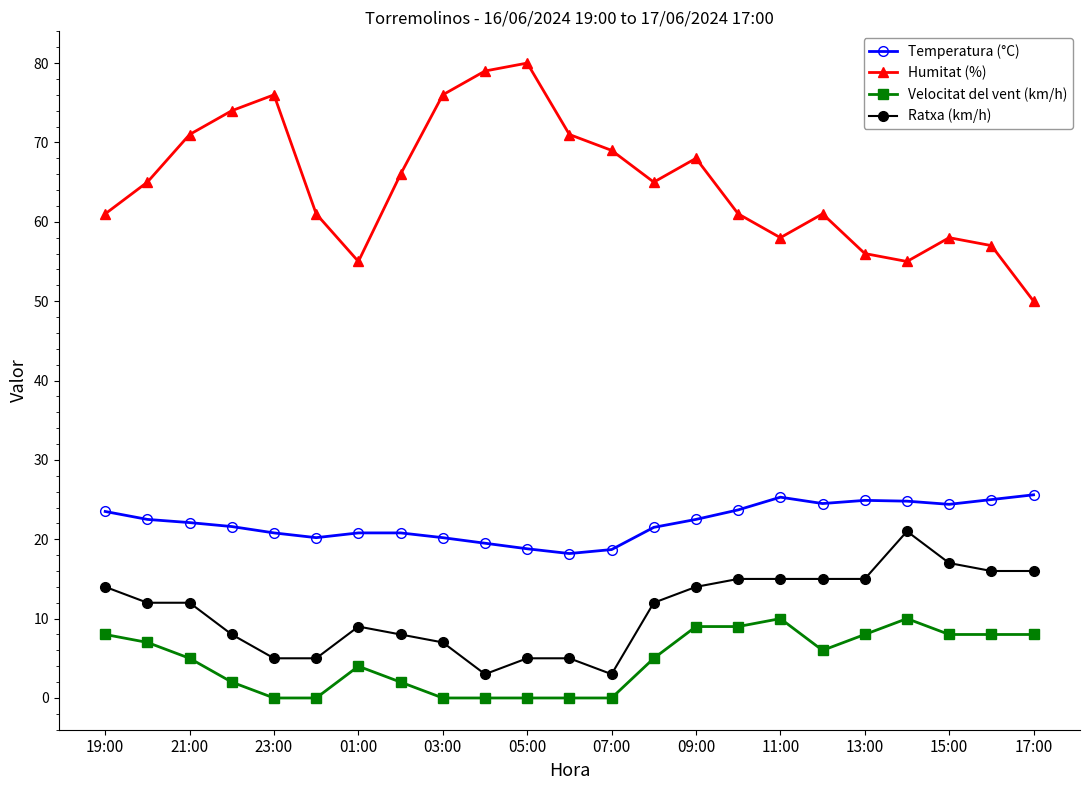

What is the value of the Temperatura (°C) point at the 15th from the left?

22.5